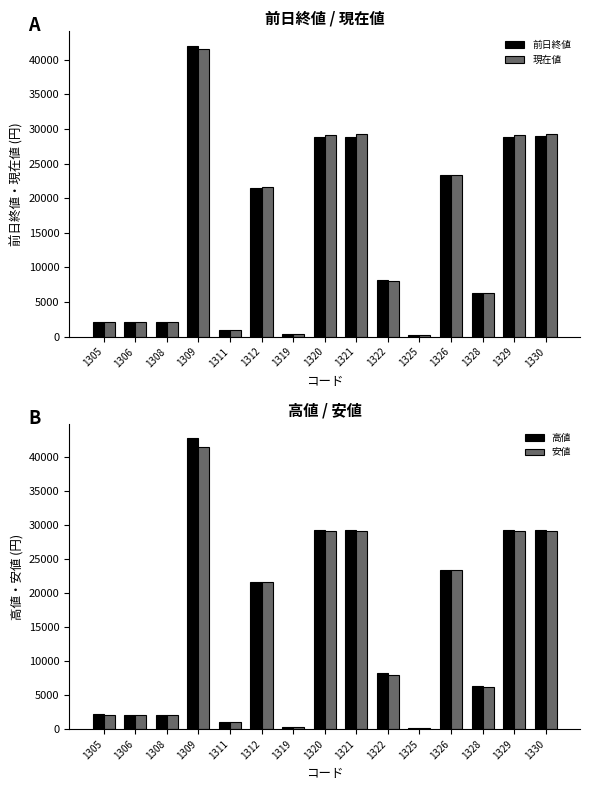

Reading left to right, what are all the values shown in this chart?

前日終値: 2132.0	2108.0	2082.5	42000.0	989.7	21525.0	345.9	28805.0	28885.0	8108.0	201.0	23355.0	6254.0	28780.0	28935.0
現在値: 2151.5	2126.0	2101.5	41500.0	1005.0	21625.0	348.4	29160.0	29235.0	8021.0	199.1	23415.0	6257.0	29125.0	29255.0
高値: 2153.0	2129.0	2104.0	42700.0	1008.0	21625.0	348.4	29200.0	29285.0	8200.0	201.2	23435.0	6270.0	29175.0	29305.0
安値: 2143.5	2120.5	2096.5	41420.0	994.5	21585.0	348.0	29060.0	29150.0	8012.0	198.2	23350.0	6247.0	29045.0	29165.0